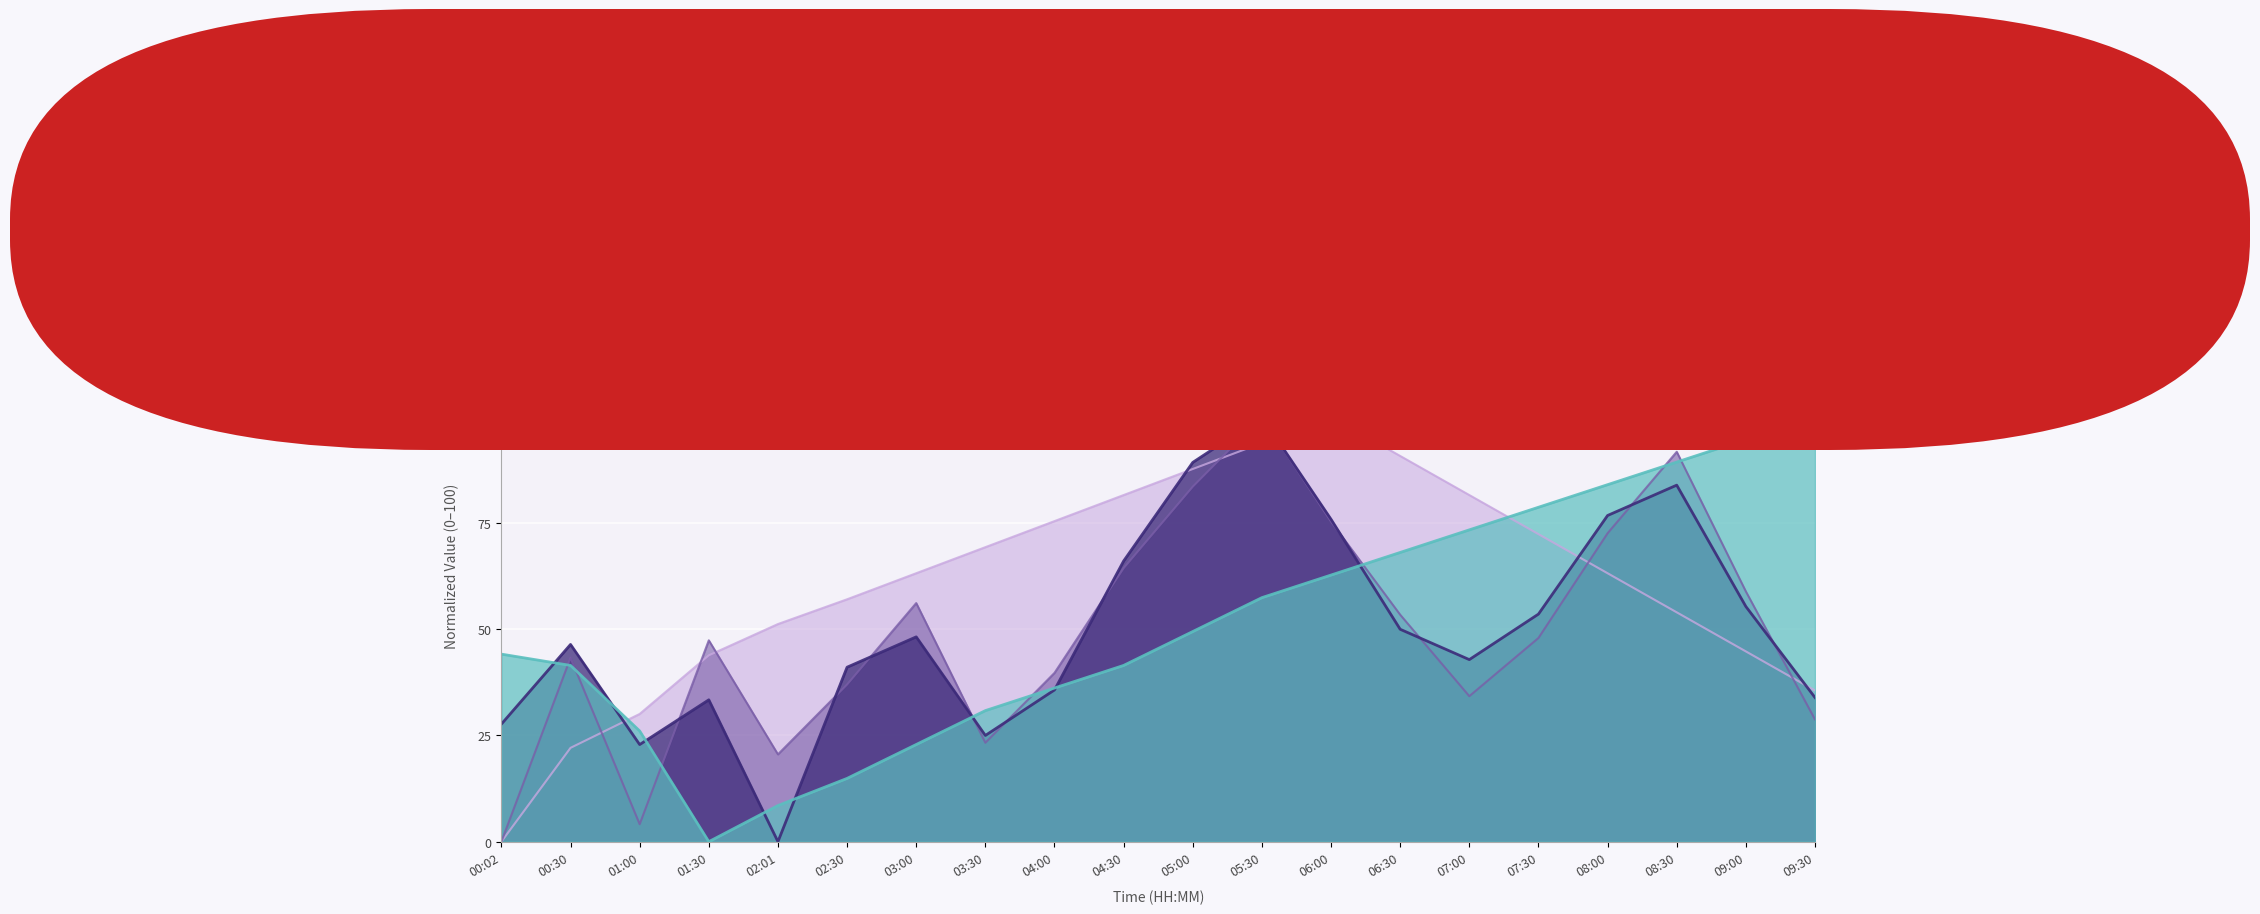

The value of BME280_humidity at 03:00 is 63.2. True or false?

True